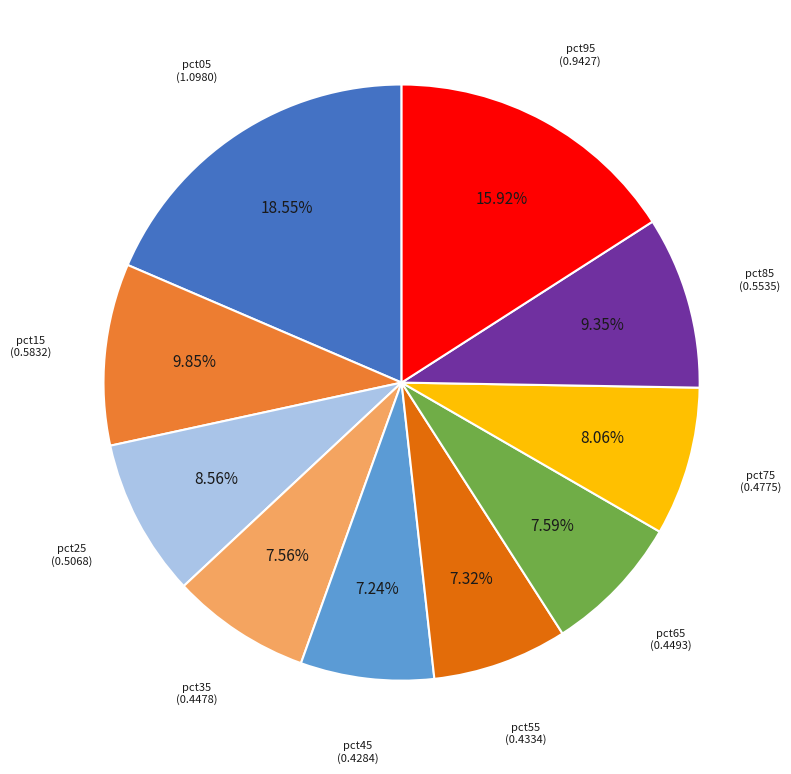

Does any single category account for the majority?

No